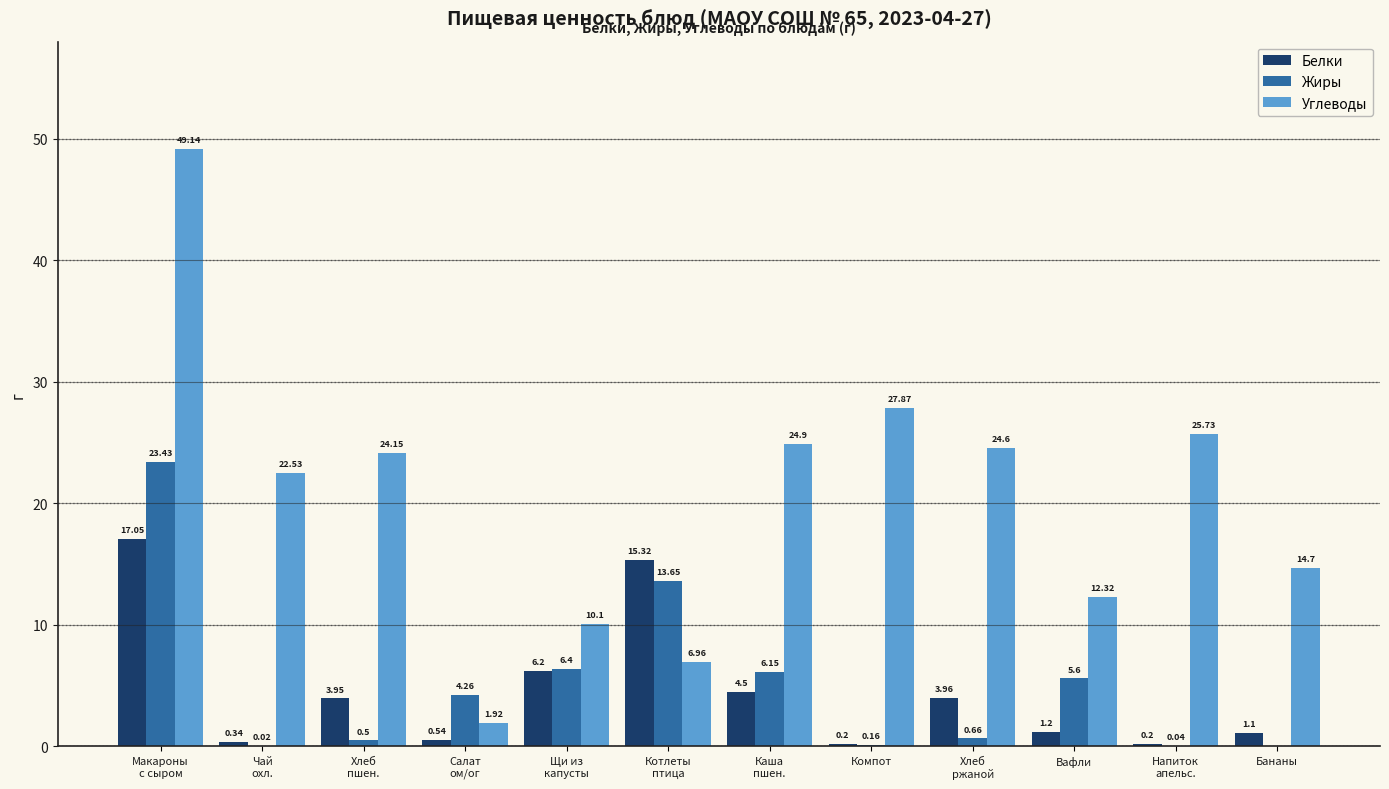

What is the sum of all Жиры values?

60.9